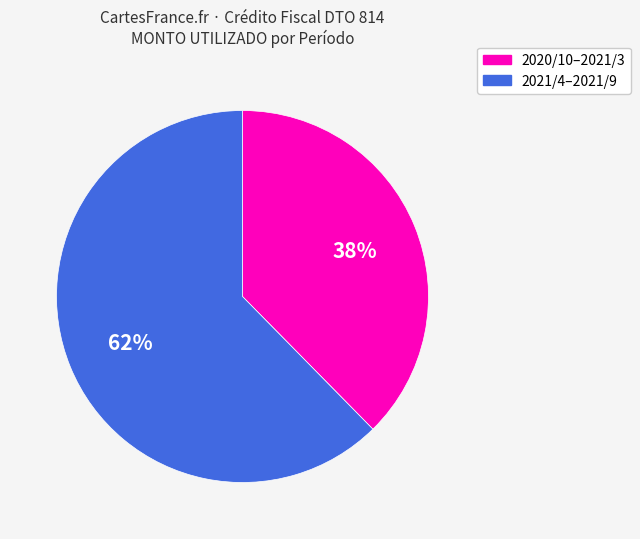

Is it true that 2020/10–2021/3 is 32% of the pie?

False